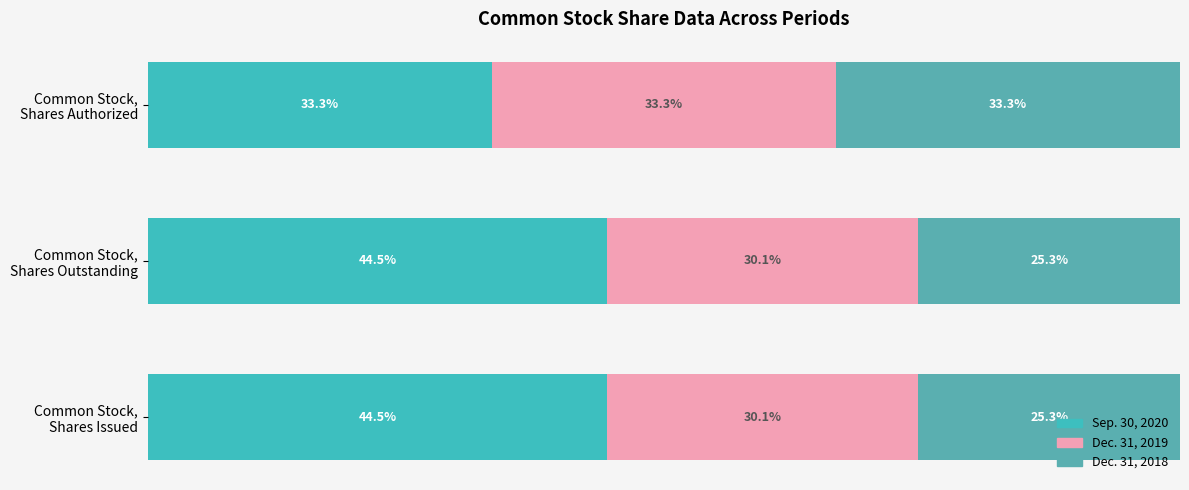

Reading left to right, list all the values displayed in this chart.

Sep. 30, 2020: 0=44.5	20=44.5	40=33.3
Dec. 31, 2019: 0=30.1	20=30.1	40=33.3
Dec. 31, 2018: 0=25.3	20=25.3	40=33.3